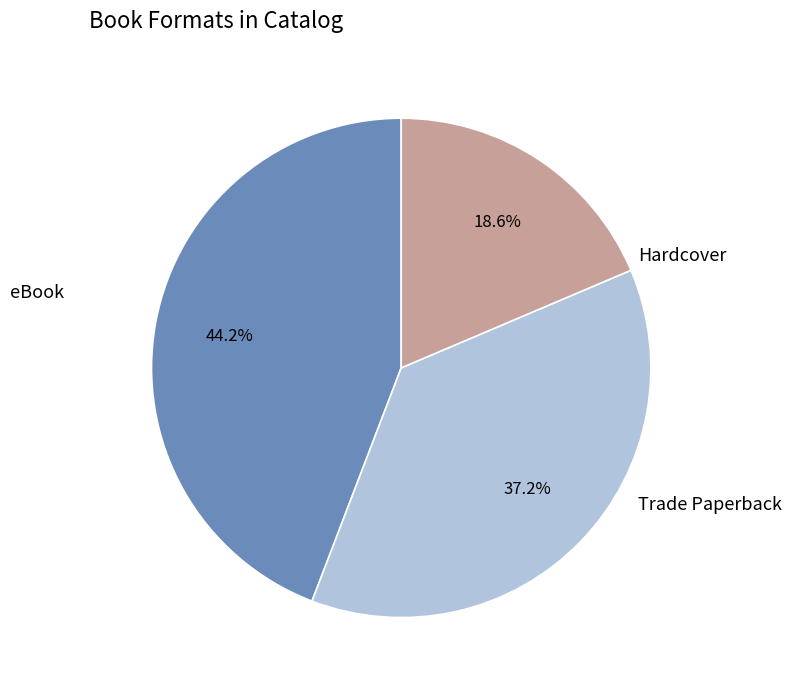

Is there a majority slice in this chart?

No